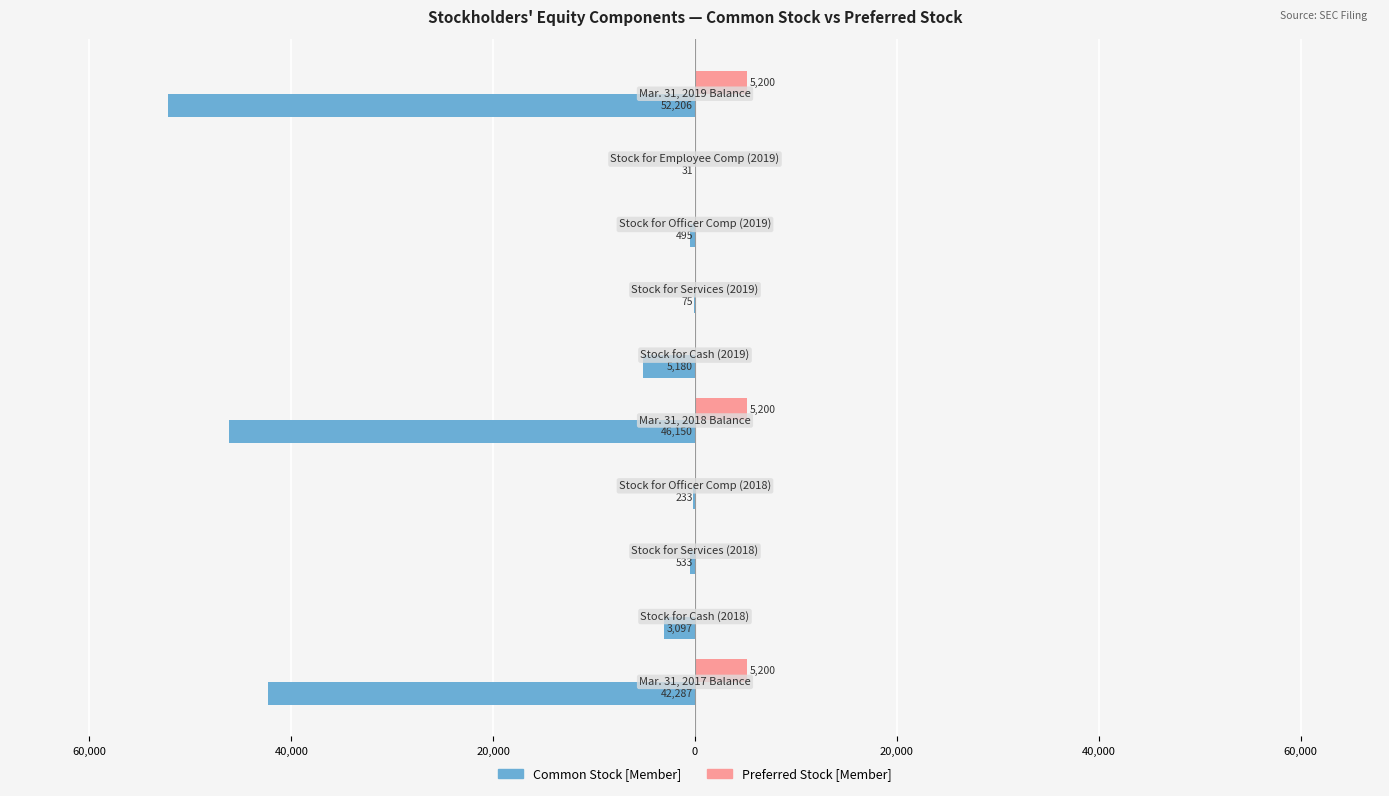

What are all the series names shown in the legend?

Common Stock [Member], Preferred Stock [Member]